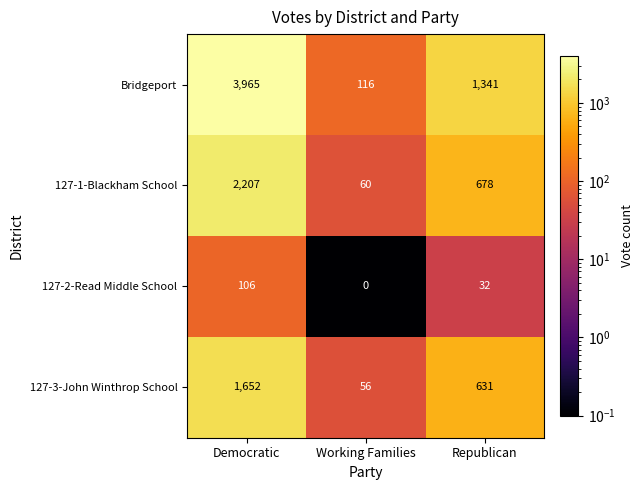

Which series has the largest total across all categories?

Bridgeport